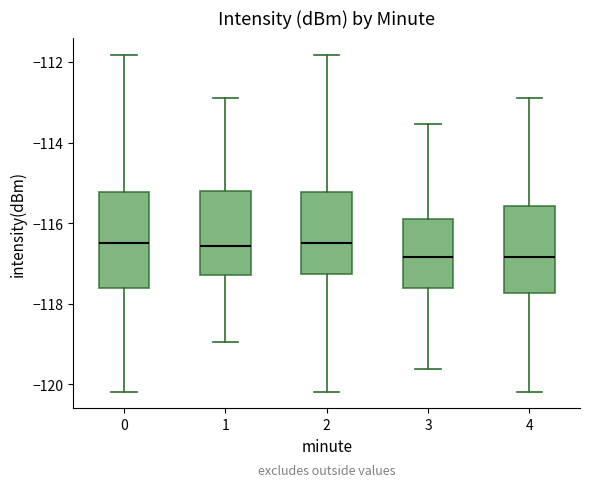

Reading left to right, transcribe this box plot: for each box, give where its median line is, the range the box spans, and where its two whiskers end, as read against the y-axis. The values are not printed on the chart, so give them approximately, as read against the axis.

0: median -116.4, box -117.6 to -115.2, whiskers -120.2 to -111.8
1: median -116.6, box -117.2 to -115.2, whiskers -119.0 to -112.8
2: median -116.4, box -117.2 to -115.2, whiskers -120.2 to -111.8
3: median -116.8, box -117.6 to -116.0, whiskers -119.6 to -113.6
4: median -116.8, box -117.8 to -115.6, whiskers -120.2 to -112.8